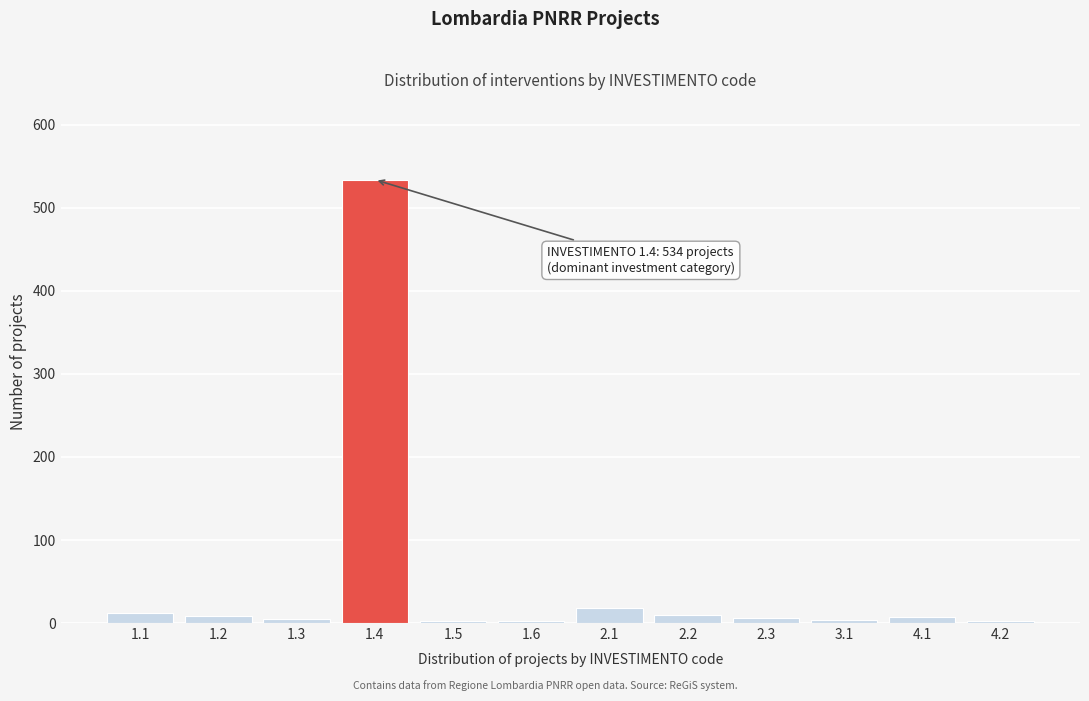

What is the sum of all values?

612